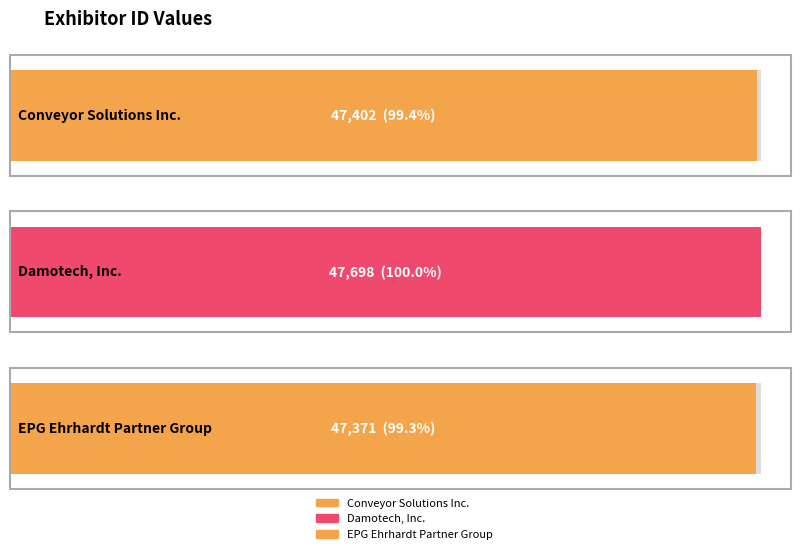

Reading left to right, extract all data points from this chart.

47402	47698	47371